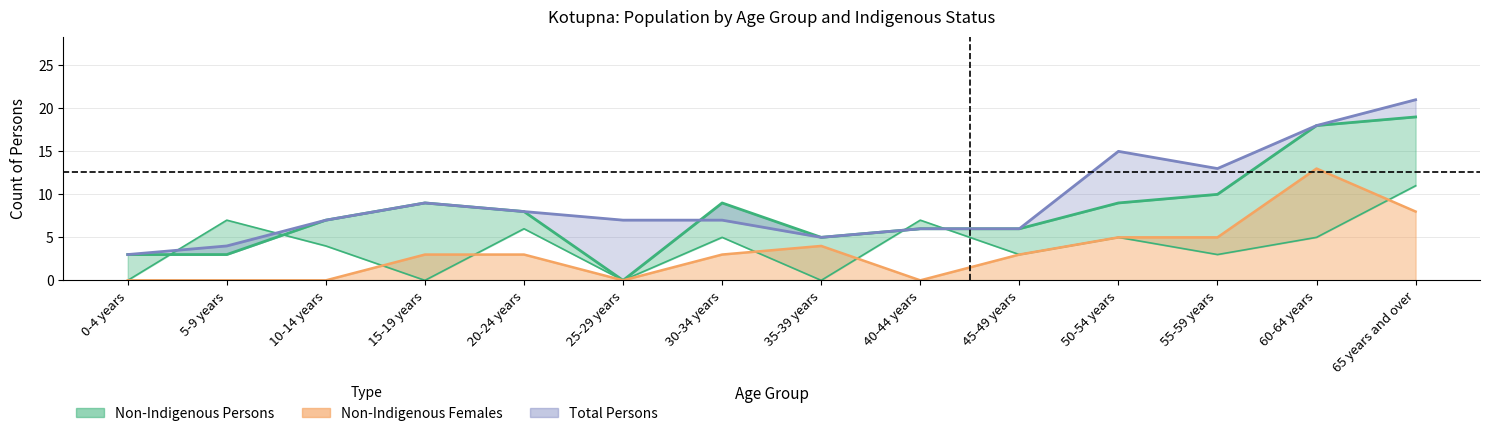

How many intersections are there between Non-Indigenous Males and Non-Indigenous Females?

5